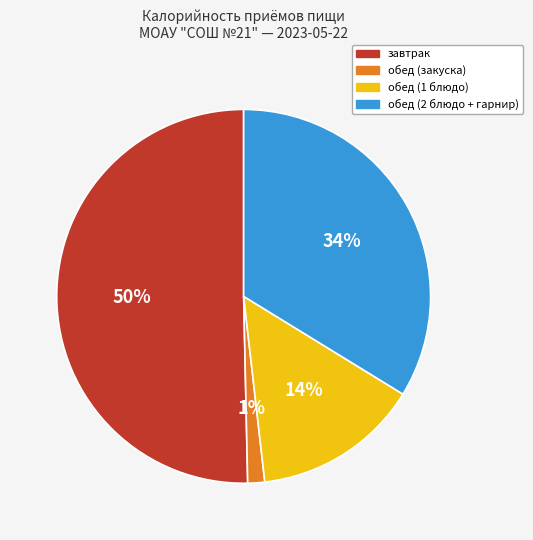

Does обед (2 блюдо + гарнир) represent more than half of the total?

No